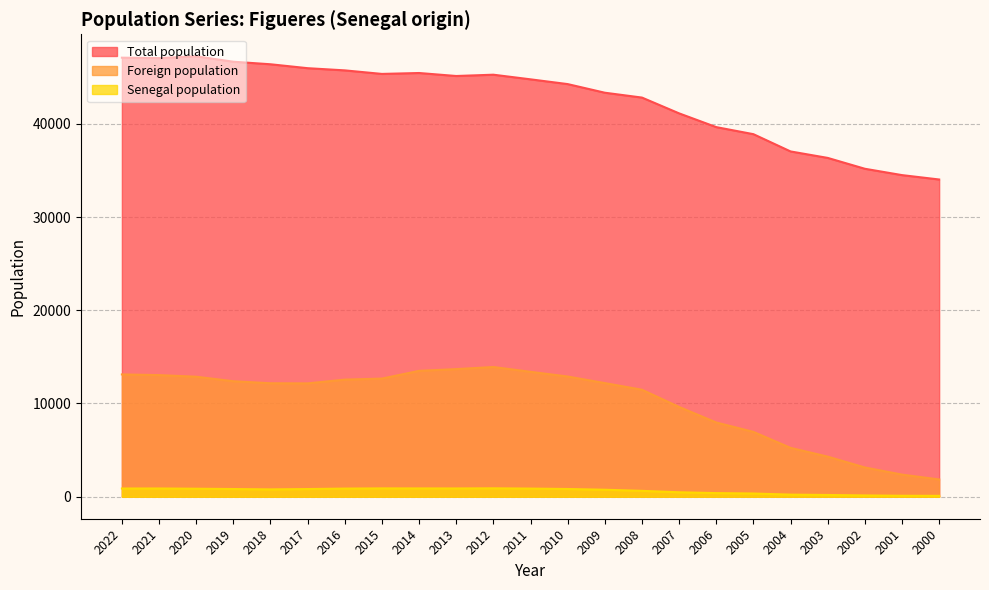

Which category has the lowest value in the Senegal population series?

2000